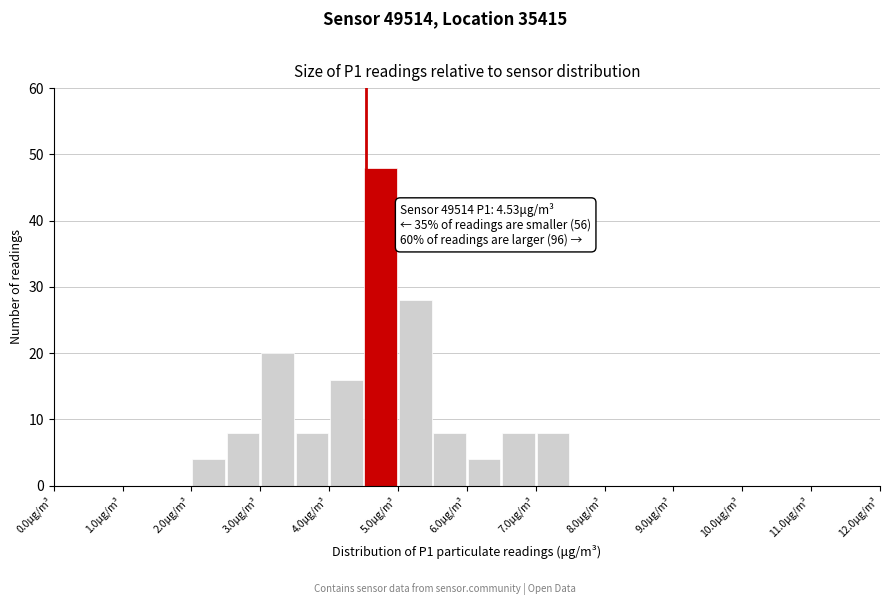

Which range on the x-axis has the tallest bar?

4.5 to 5.0